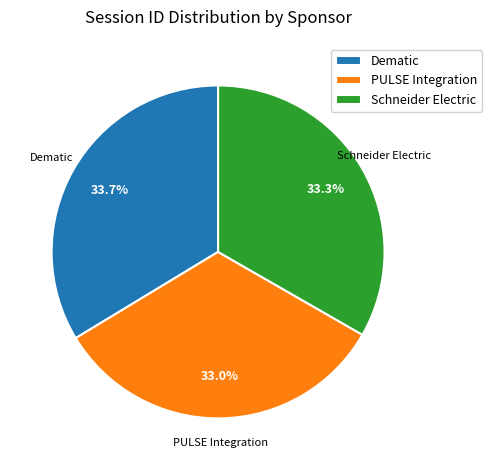

Is it true that PULSE Integration is 24% of the pie?

False